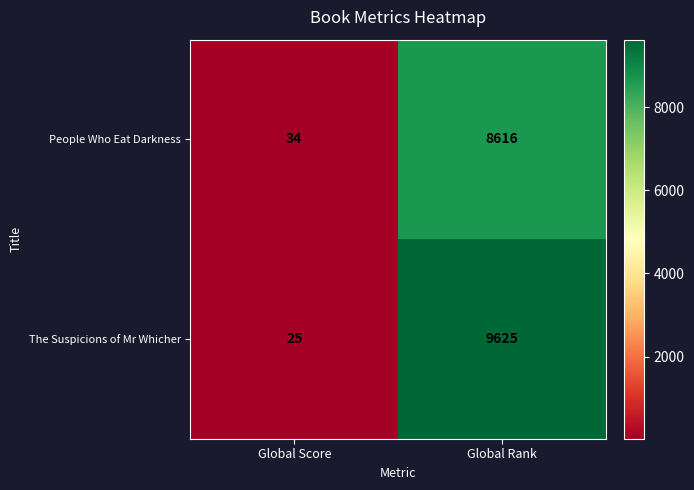

What is the spread (max minus min) of values at Global Score?

9